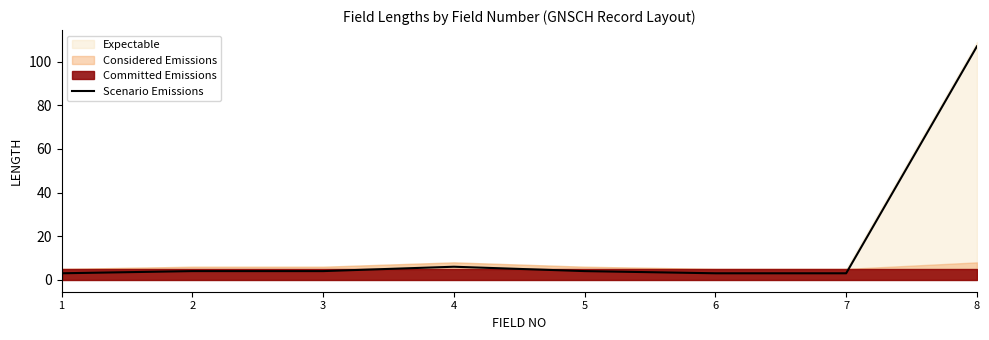

Where is the data nearest to the value 55?

4